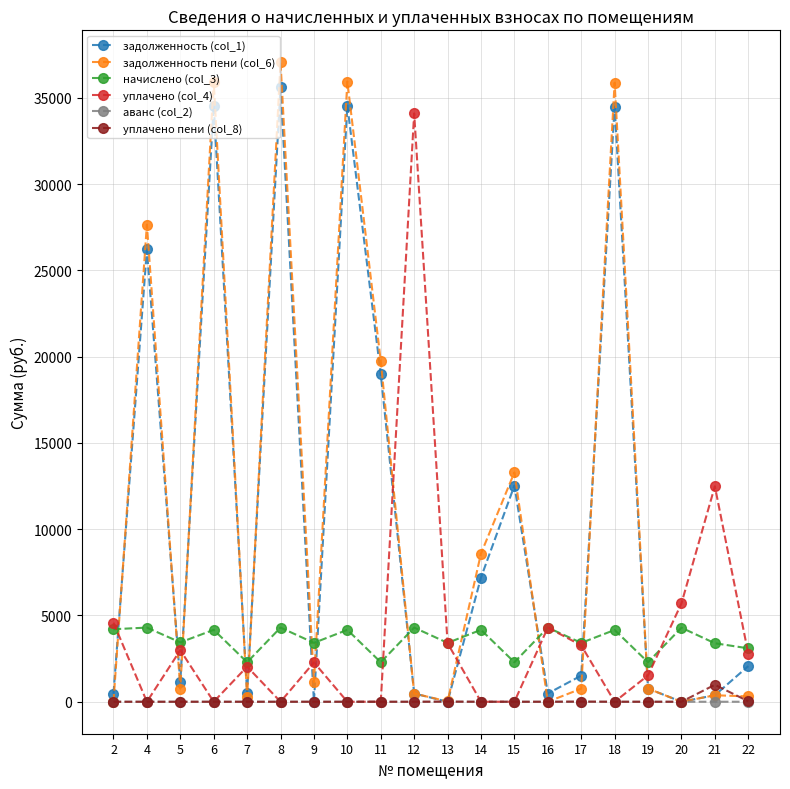

True or false: уплачено пени (col_8) has more than 0 points higher than both neighbors.

True